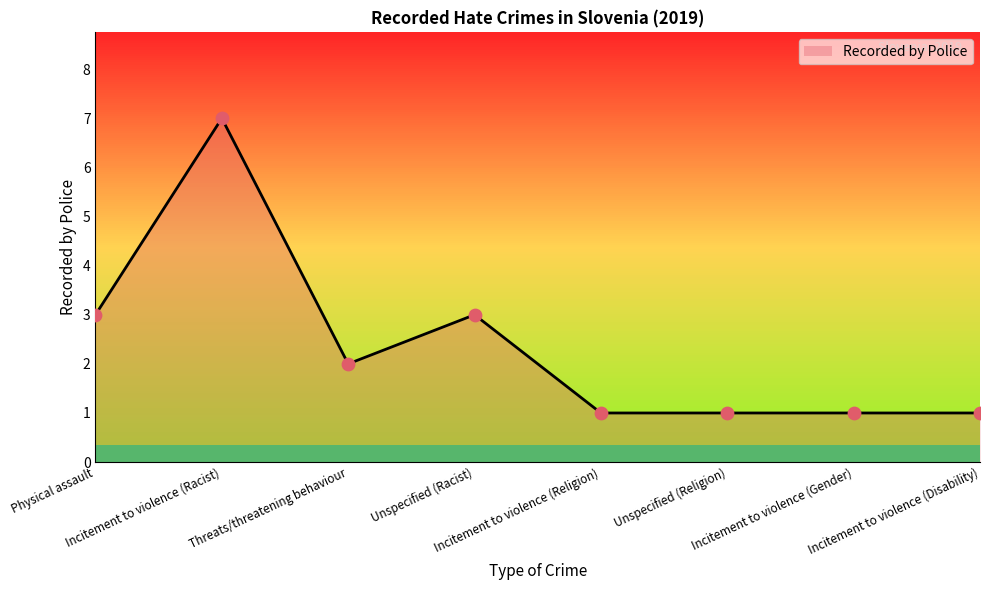

What is the ratio of the value at Incitement to violence (Gender) to the value at Incitement to violence (Disability)?

1.0